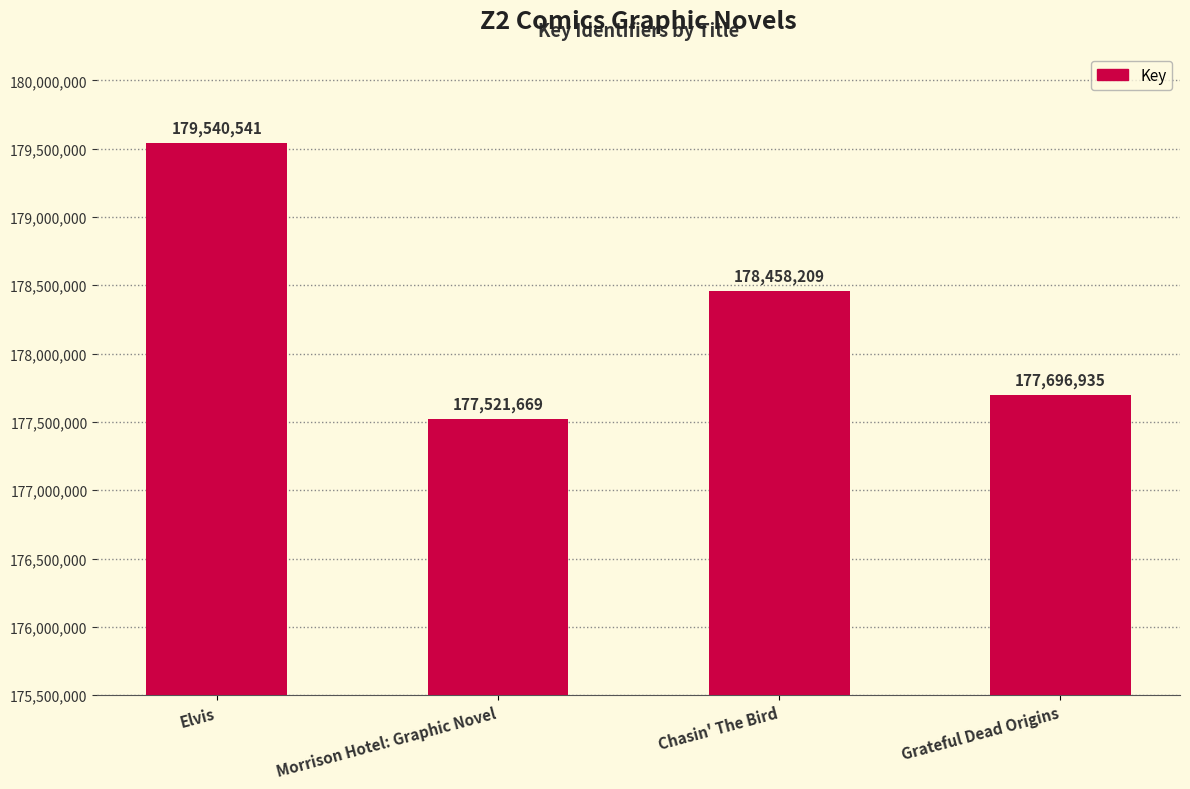

Is it true that the value at Elvis is 179540541?

True